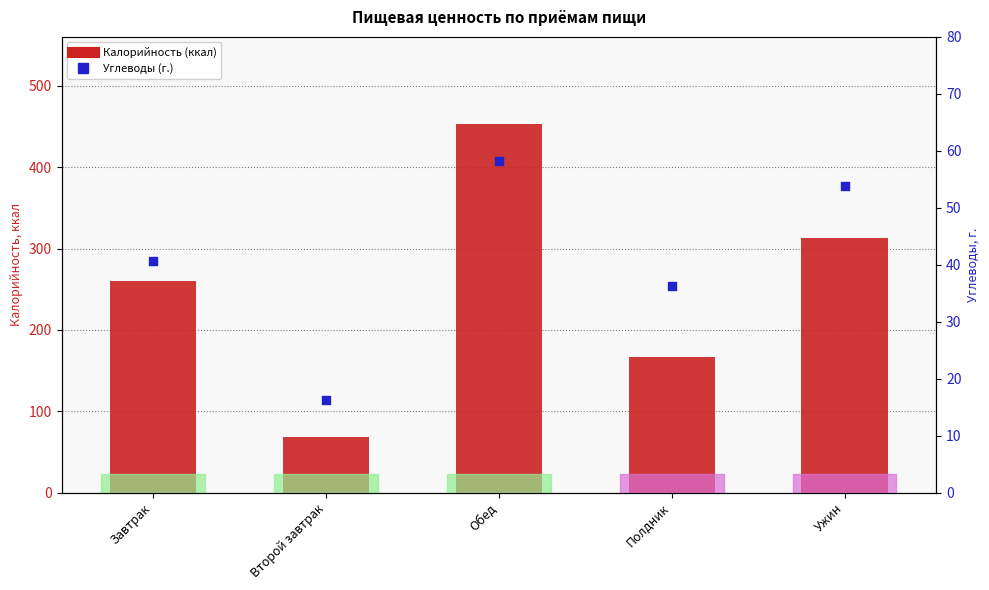

Which series reaches the minimum Y coordinate?

Углеводы (г.)